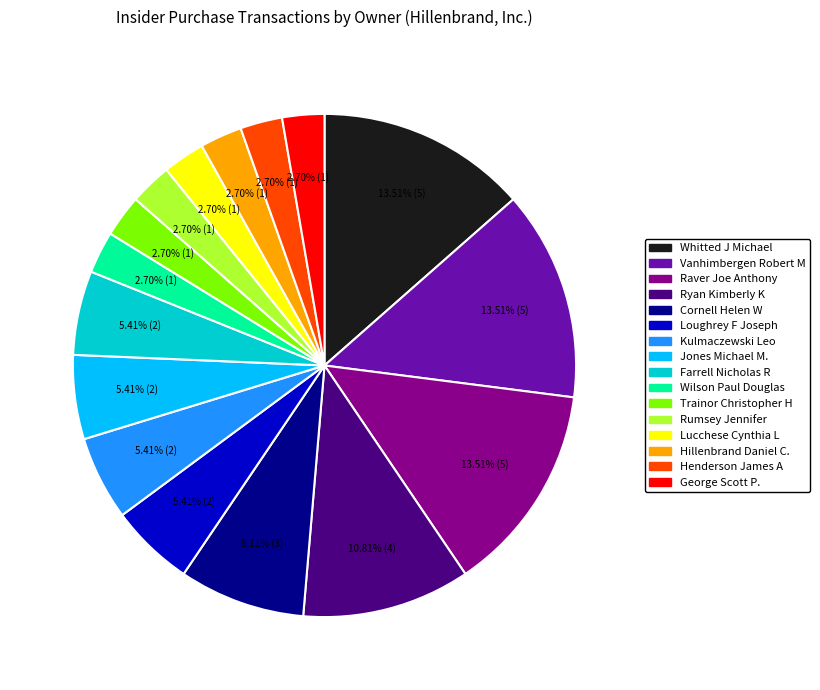

The Trainor Christopher H slice represents 3% of the pie. True or false?

True